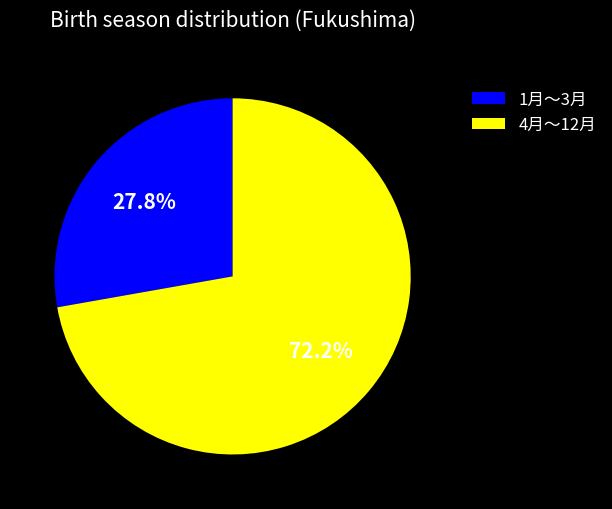

What percentage is the 1月～3月 slice, to the nearest percent?

28%